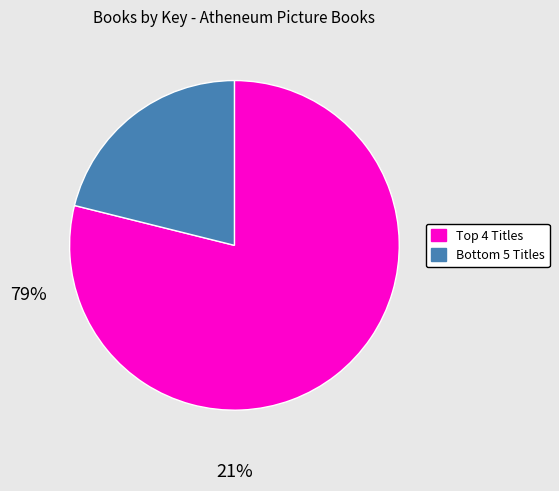

Is there any slice that represents more than half of the pie?

Yes